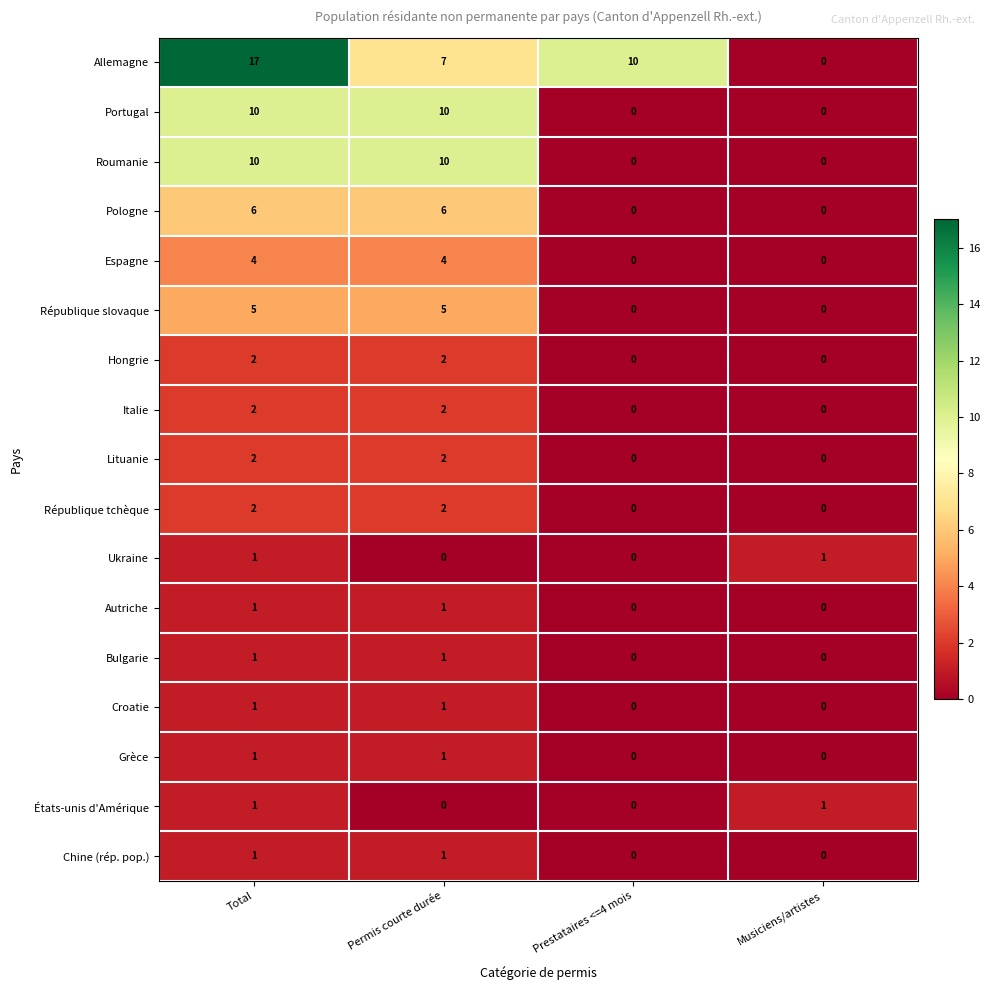

What is the total value across all series at Prestataires <=4 mois?

10